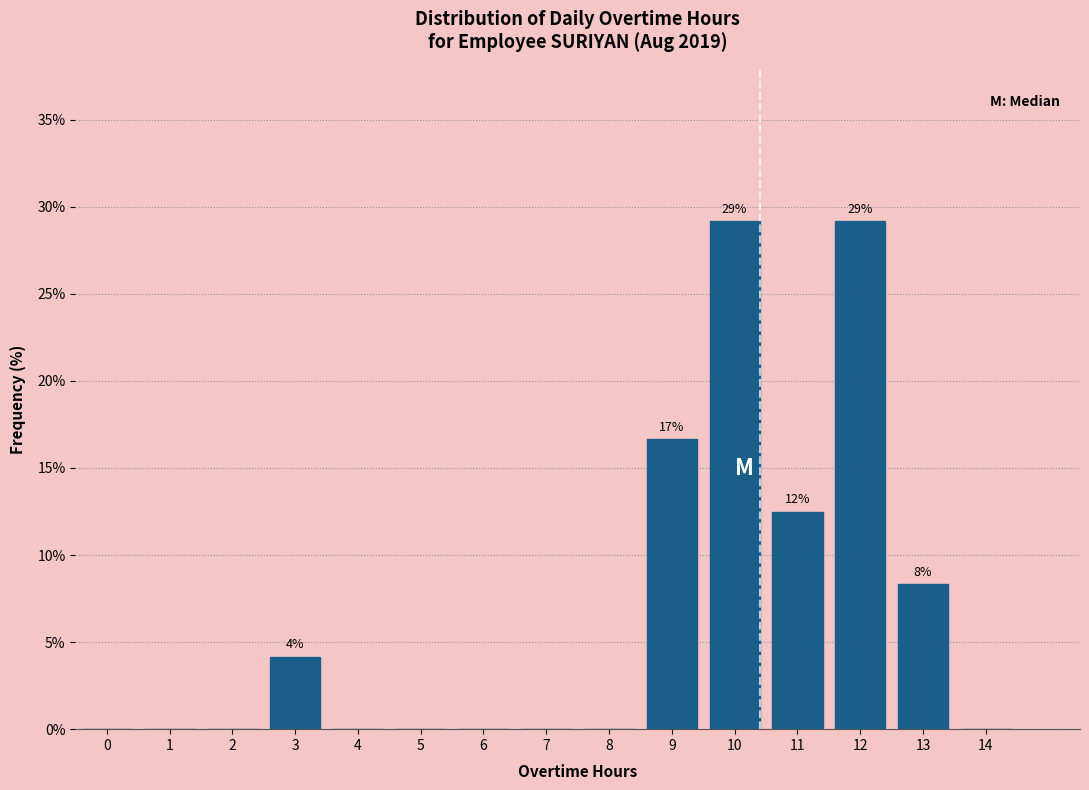

Reading left to right, extract all data points from this chart.

0=0.0	1=0.0	2=0.0	3=4.2	4=0.0	5=0.0	6=0.0	7=0.0	8=0.0	9=16.7	10=29.2	11=12.5	12=29.2	13=8.3	14=0.0